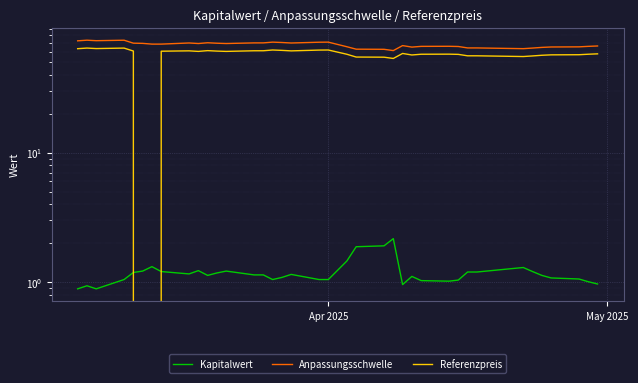

Which series has the widest spread of values?

Referenzpreis